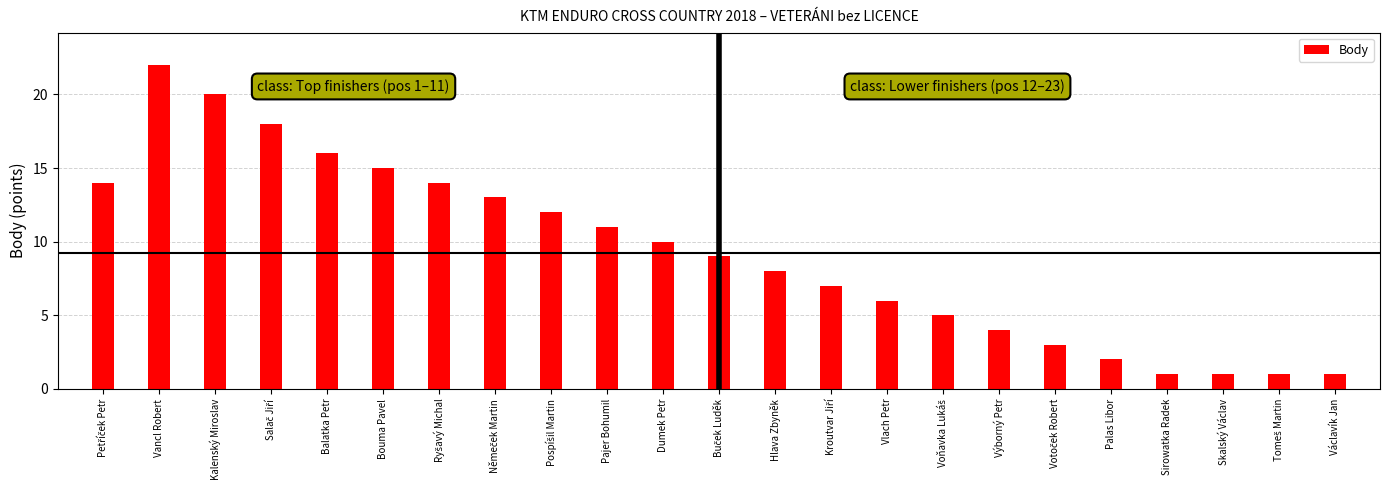

Reading left to right, list all the values displayed in this chart.

Petříček Petr=14	Vancl Robert=22	Kalenský Miroslav=20	Salač Jiří=18	Balatka Petr=16	Bouma Pavel=15	Ryšavý Michal=14	Němeček Martin=13	Pospíšil Martin=12	Pajer Bohumil=11	Dumek Petr=10	Buček Luděk=9	Hlava Zbyněk=8	Kroutvar Jiří=7	Vlach Petr=6	Voňavka Lukáš=5	Výborný Petr=4	Votoček Robert=3	Palas Libor=2	Sirowatka Radek=1	Skalský Václav=1	Tomeš Martin=1	Václavík Jan=1